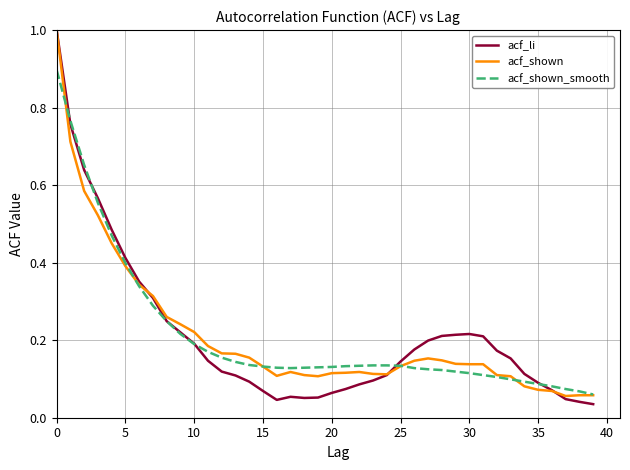

What is the maximum value for acf_shown_smooth?

0.9